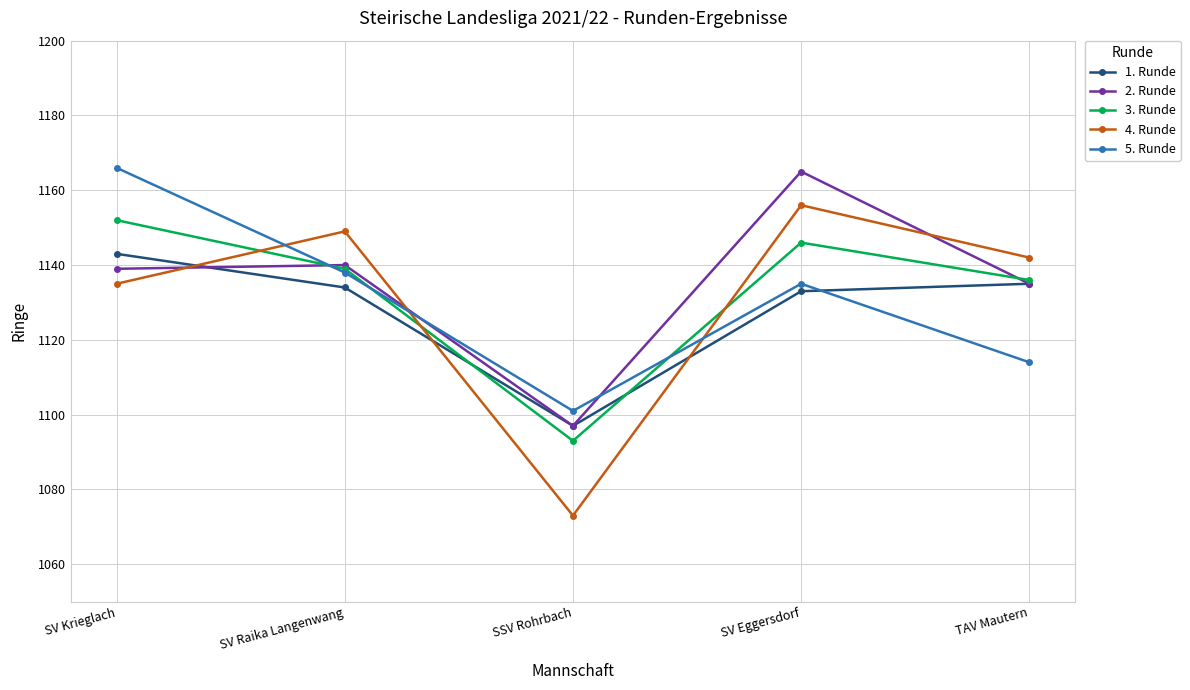

Is it true that 4. Runde equals 634 at TAV Mautern?

False